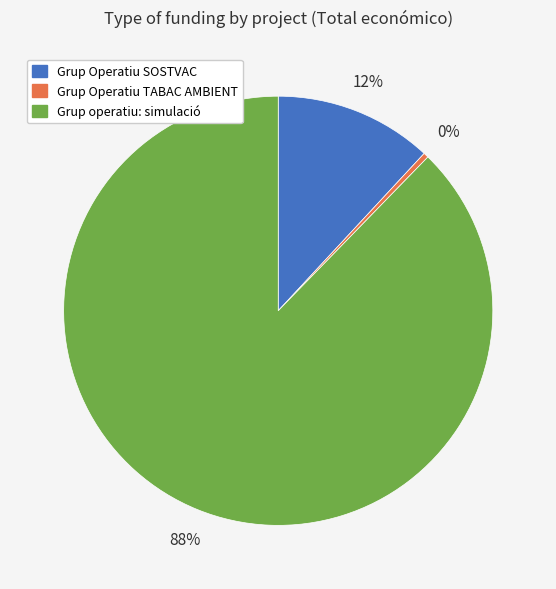

Is there a majority slice in this chart?

Yes